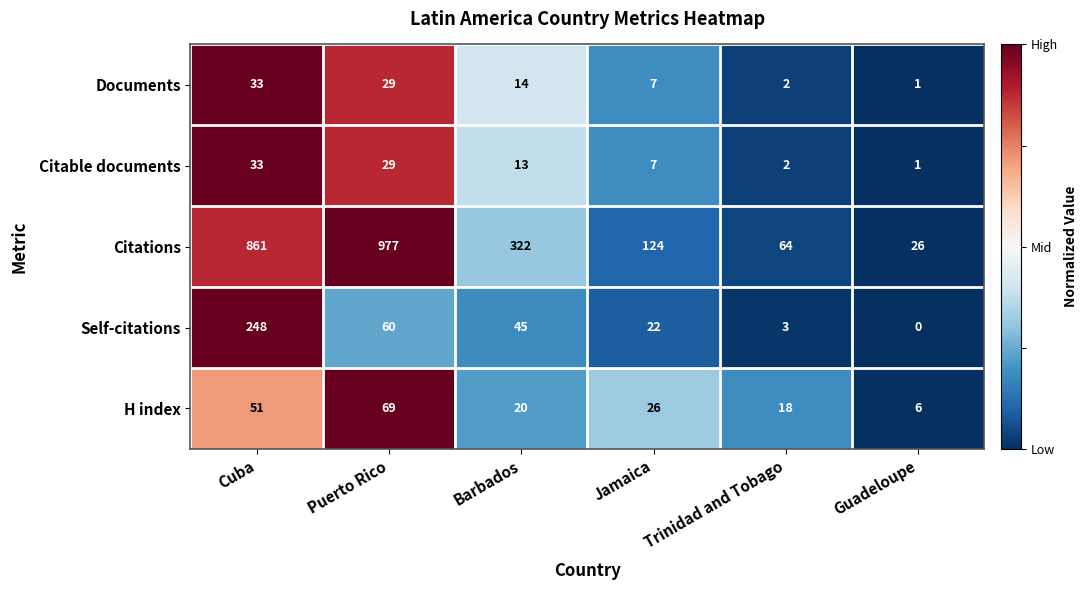

Between Barbados and Trinidad and Tobago, which series saw the biggest shift?

Citations